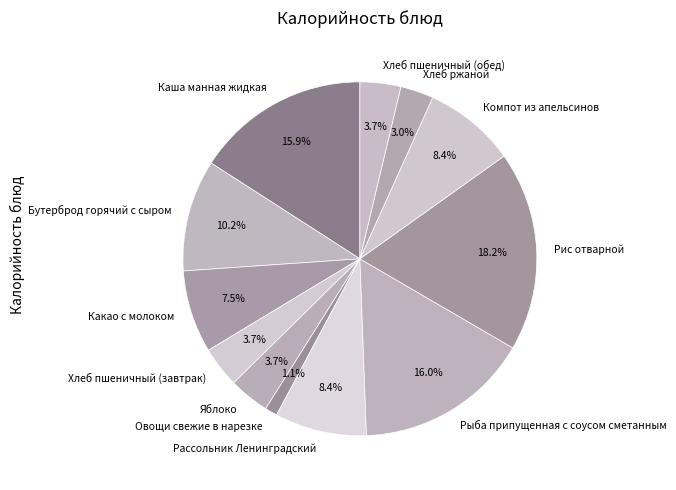

What is the total percentage of Компот из апельсинов and Какао с молоком?

15.9%